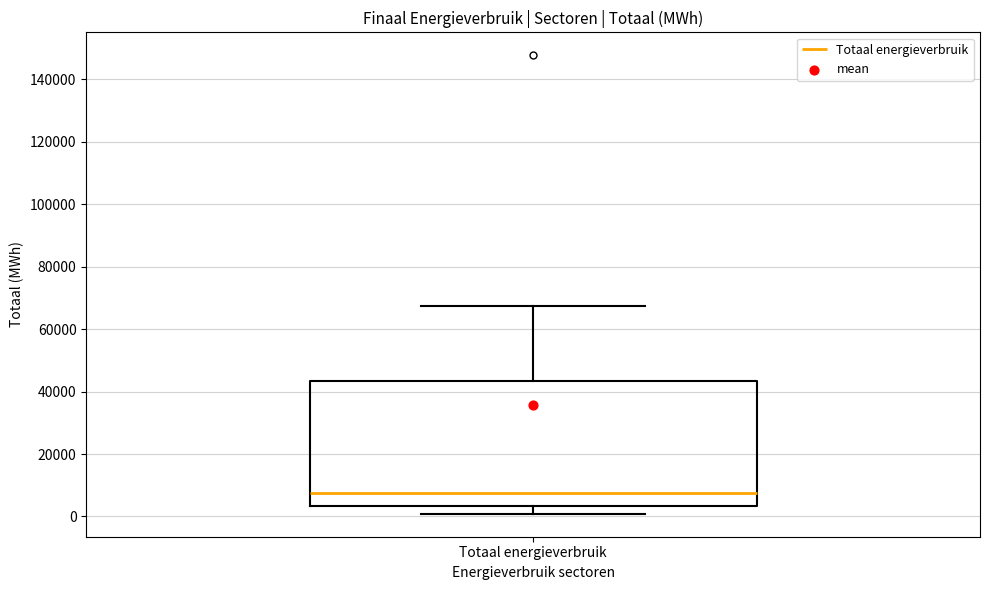

Where does the lower whisker of the box for Totaal energieverbruik end on the y-axis? The values are not printed on the chart, so give them approximately, as read against the axis.

0